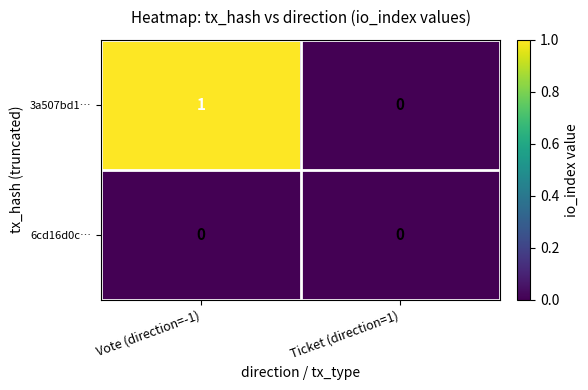

What is the total value across all series at Vote (direction=-1)?

1